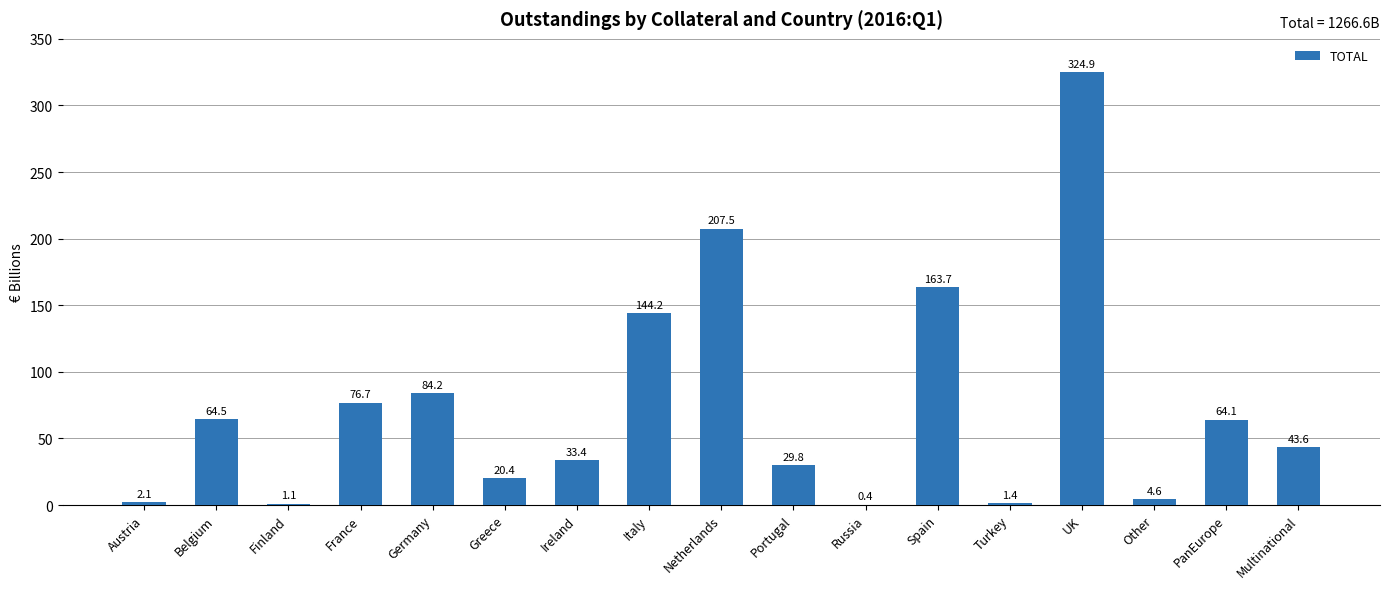

The chart shows a value of 163.7 at Spain. True or false?

True